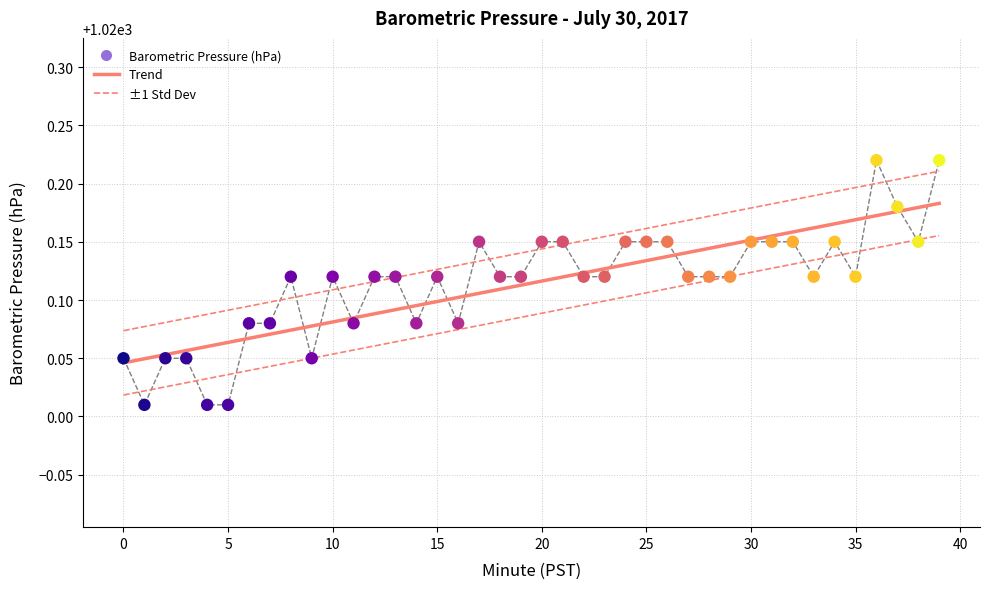

What is the total value across all series at 0?

2040.1